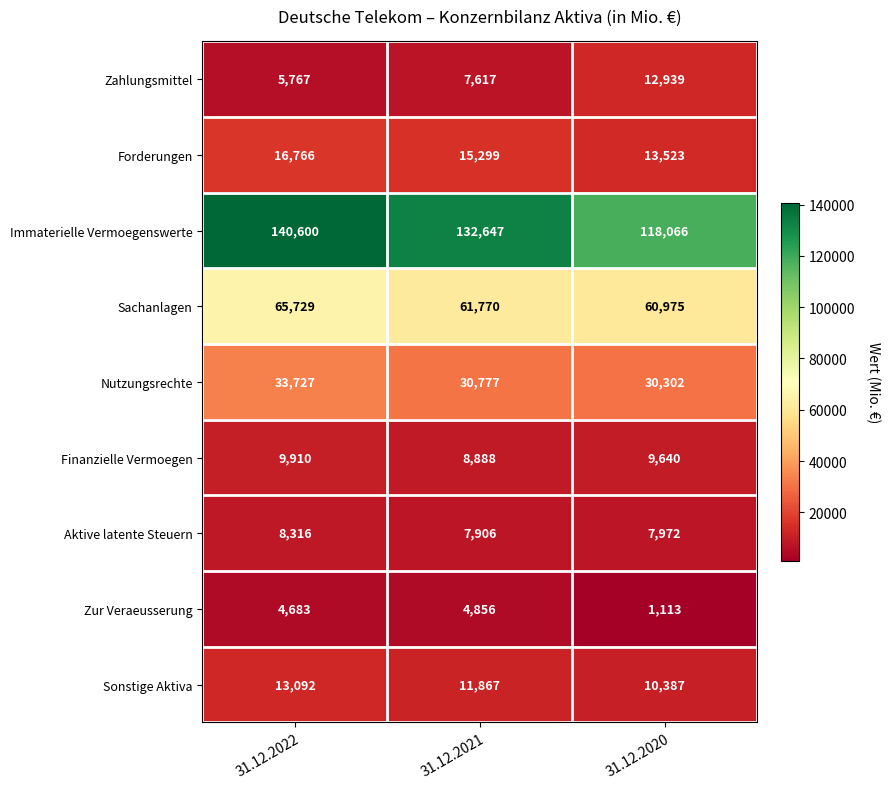

Between 31.12.2021 and 31.12.2020, which series saw the biggest shift?

Immaterielle Vermoegenswerte